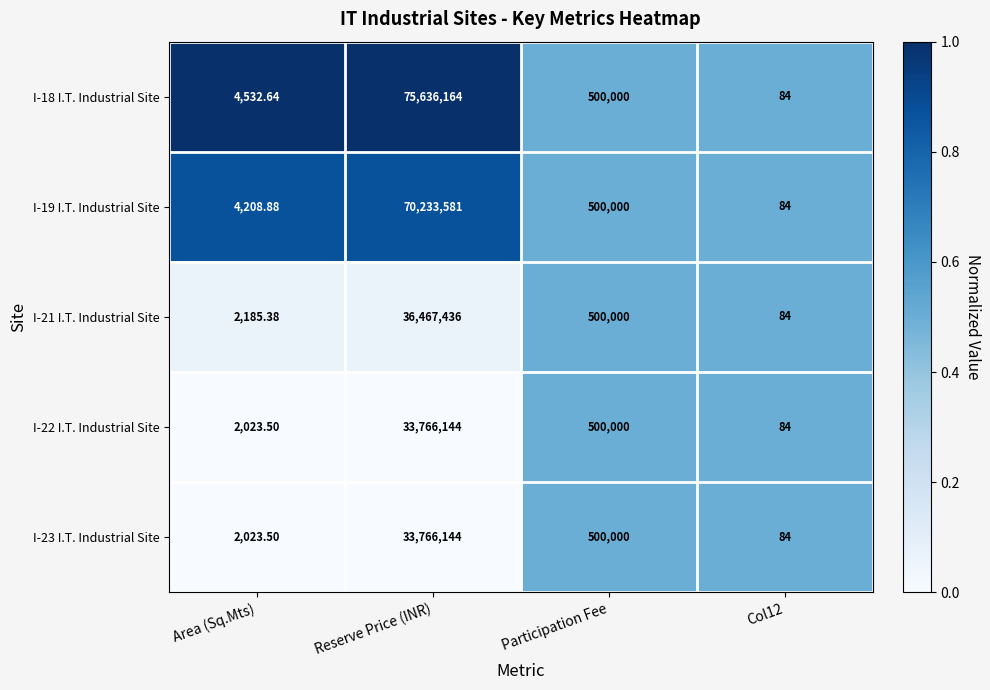

Which label corresponds to the largest value in the chart?

Reserve Price (INR)